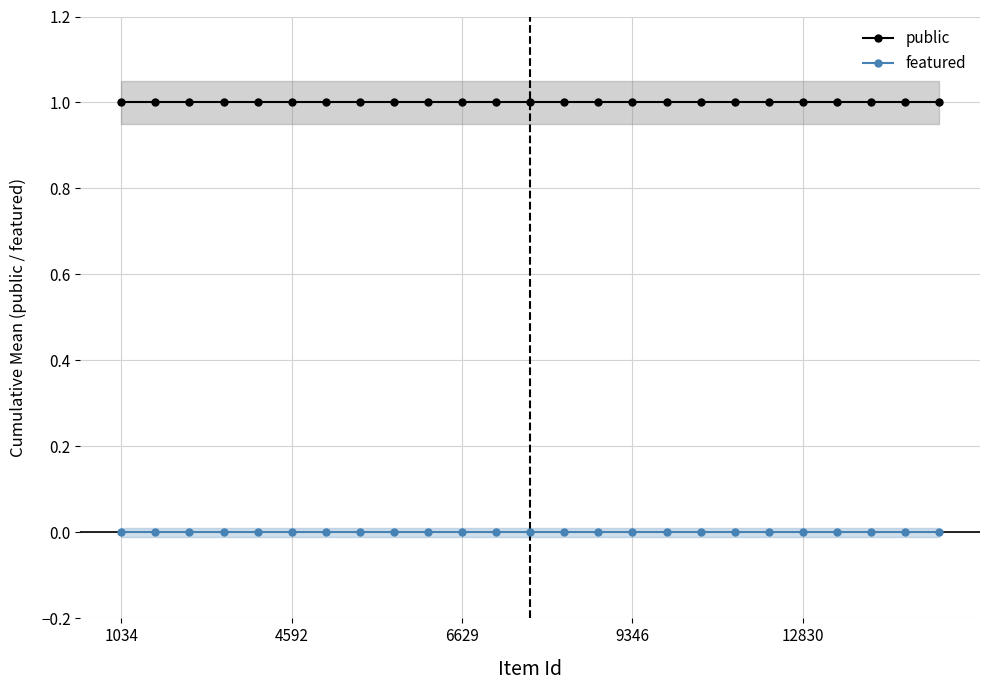

Is the value of featured at 8 greater than the value of public at 24?

No